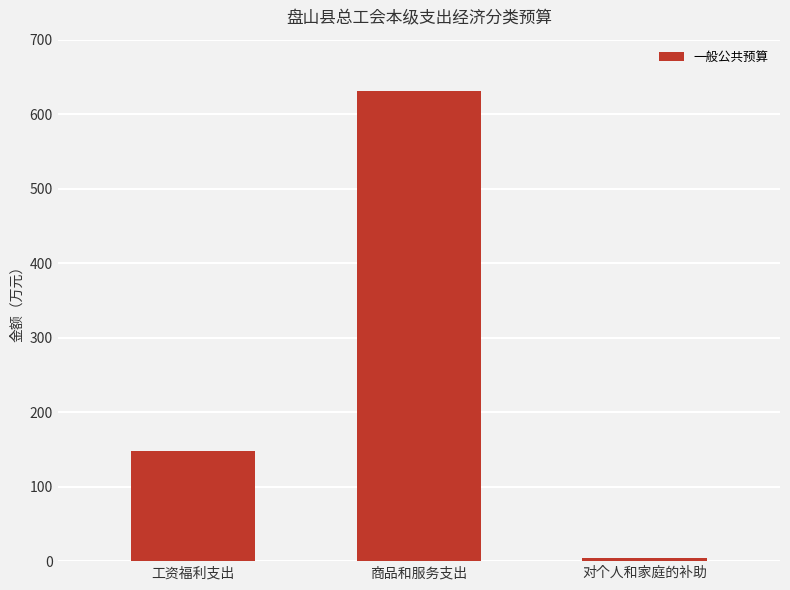

Count the number of values greater than 147.

2